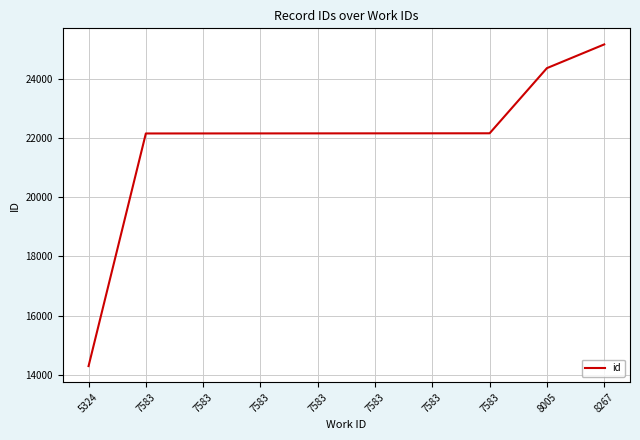

Is this an area chart (filled region under the line)?

No